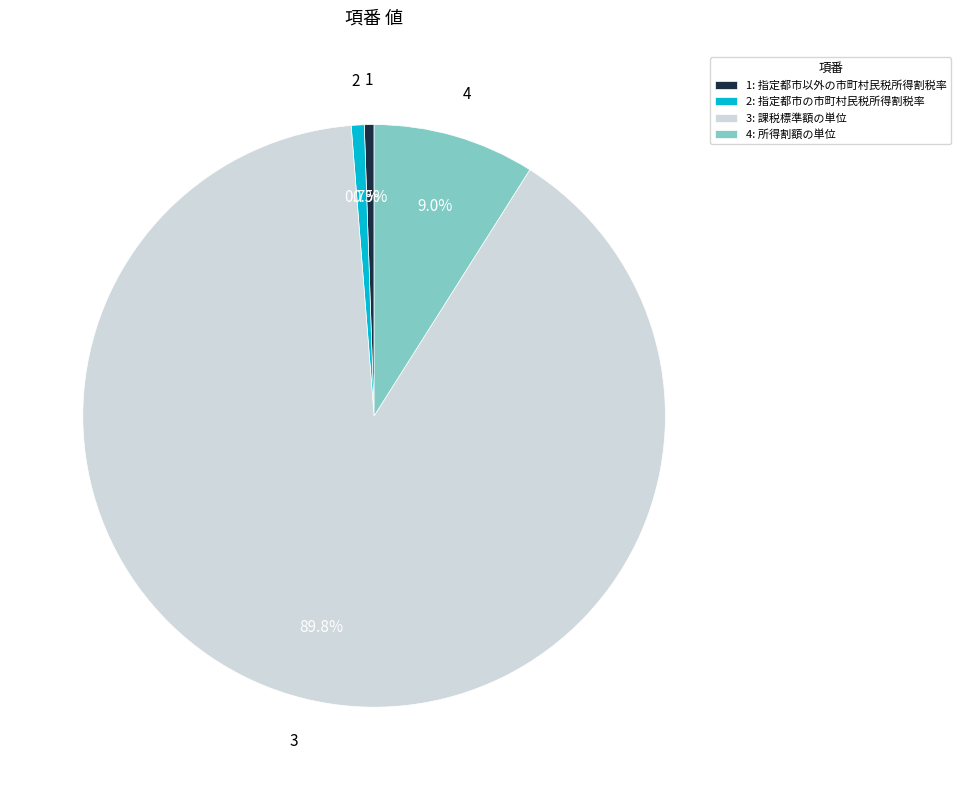

True or false: 1 accounts for 15% of the total.

False